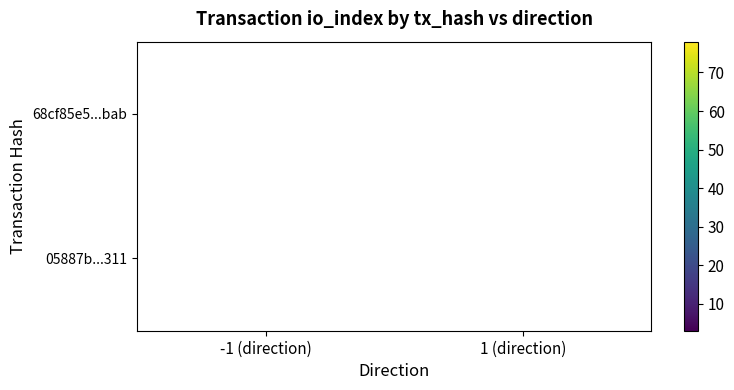

The value of 05887b...311 at 1 (direction) is 3. True or false?

True